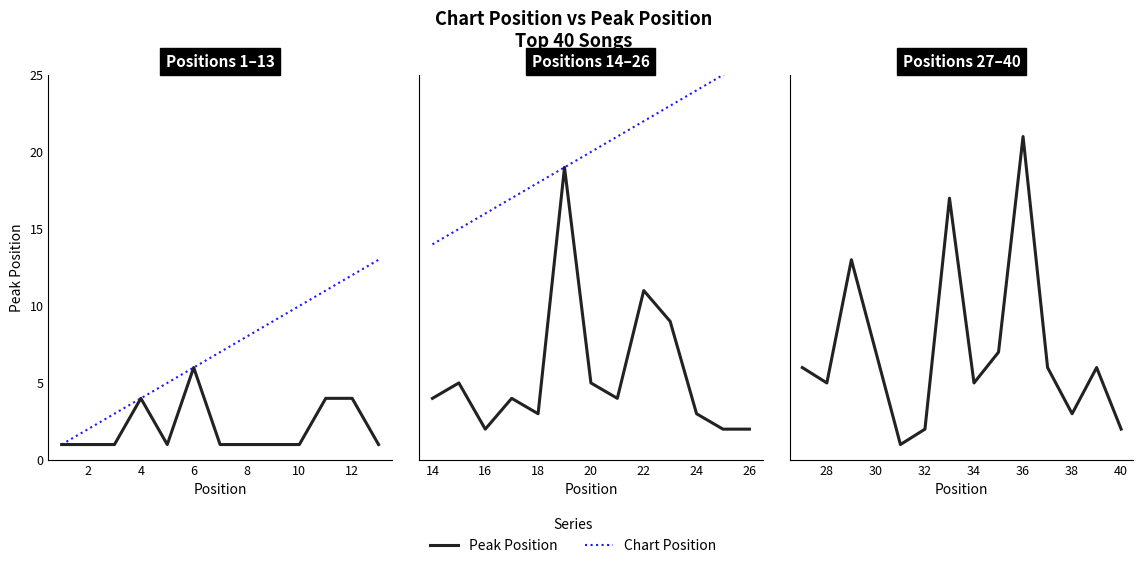

True or false: Chart Position and Peak Position intersect in this chart.

False